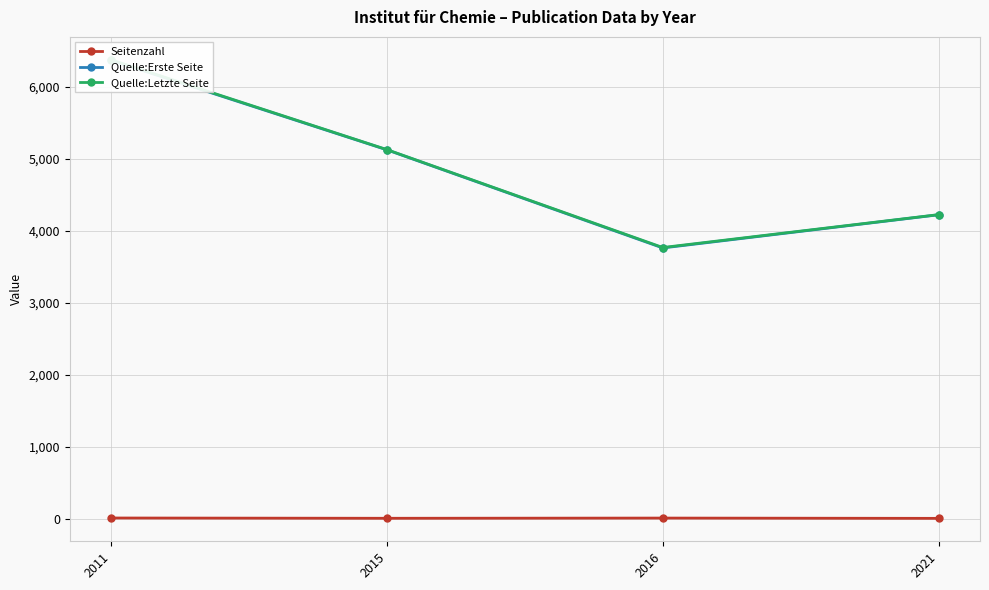

Count the number of data series in this chart.

3